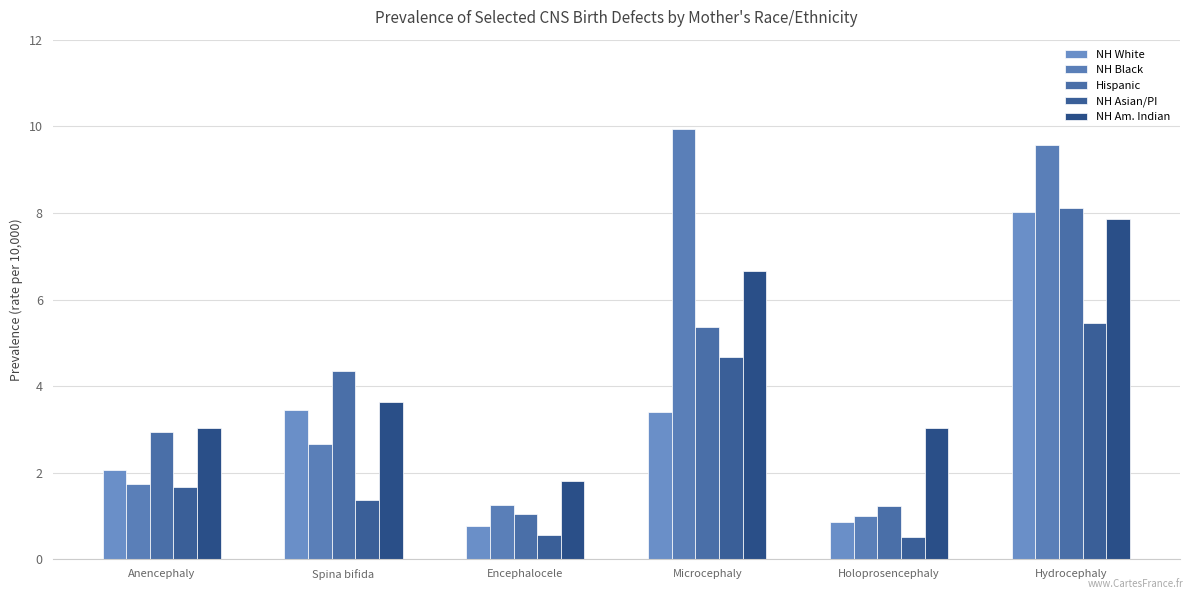

Which series changed the most between Spina bifida and Microcephaly?

NH Black